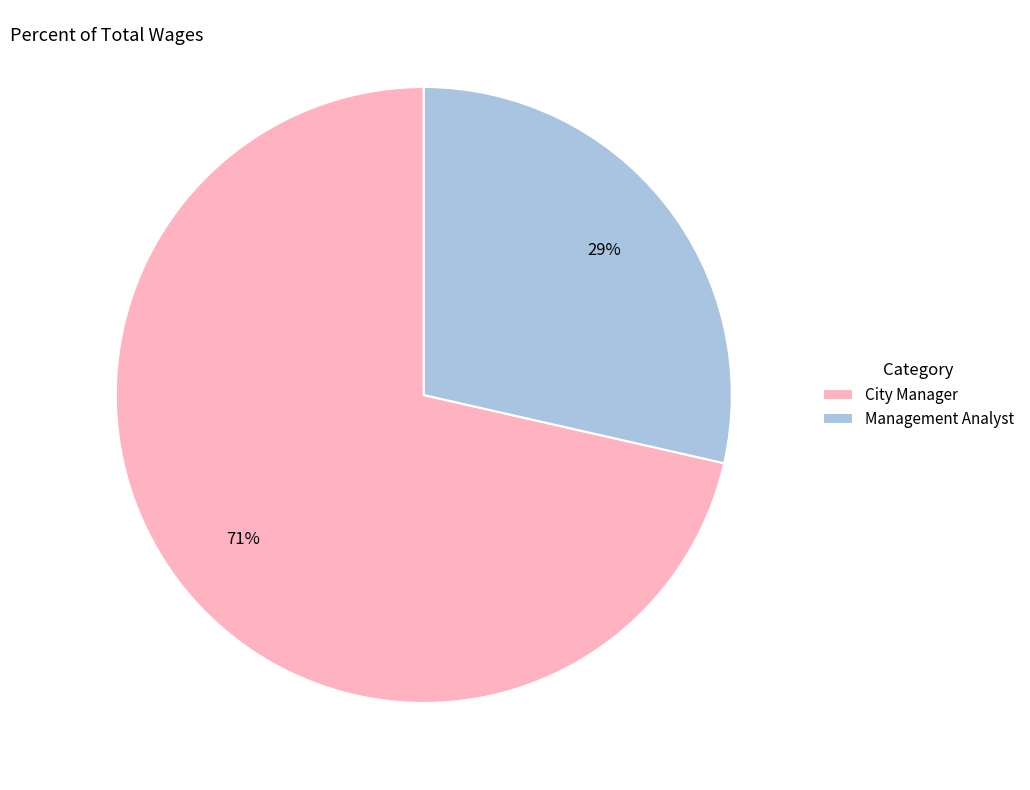

Is the sum of Management Analyst and City Manager greater than half?

Yes